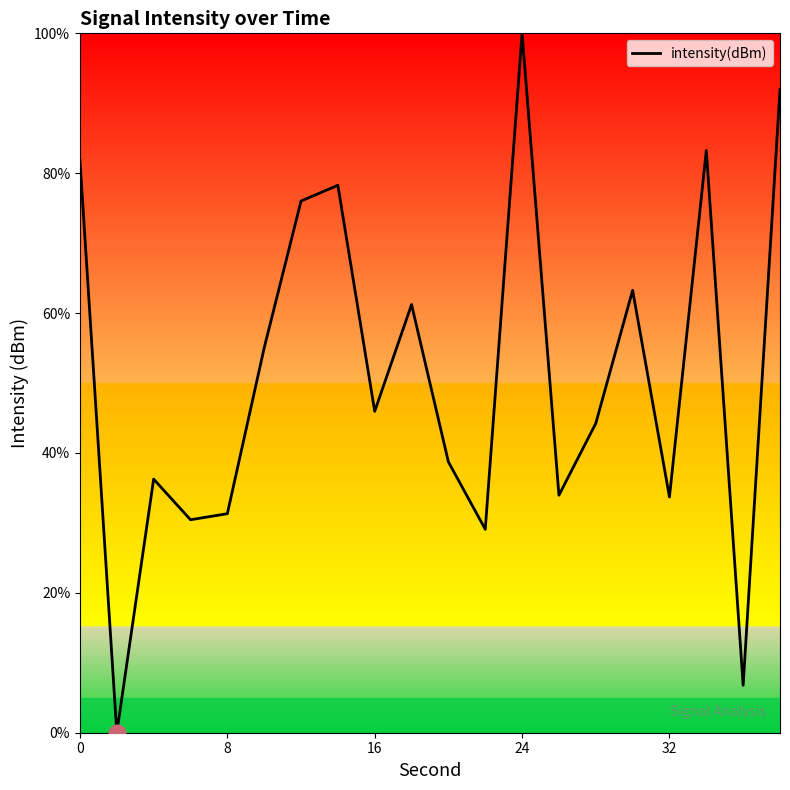

What is the sum of all values?

1021.3